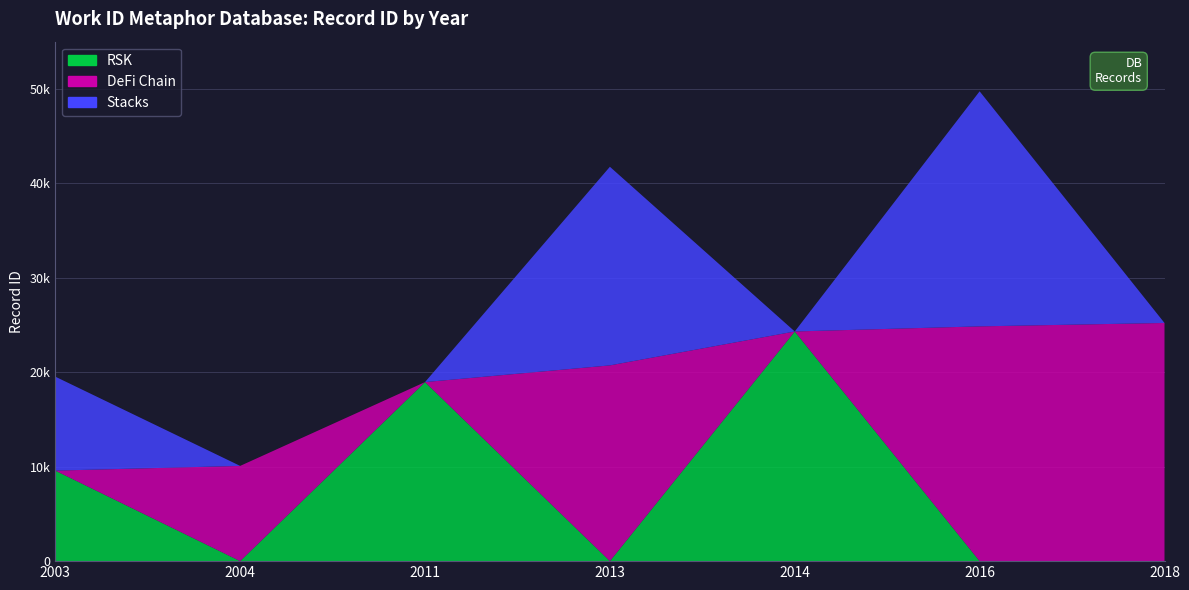

Reading left to right, list all the values displayed in this chart.

RSK: 2003=9585	2004=0	2011=18957	2013=0	2014=24316	2016=0	2018=0
DeFi Chain: 2003=0	2004=10084	2011=0	2013=20726	2014=0	2016=24857	2018=25217
Stacks: 2003=9948	2004=0	2011=0	2013=21028	2014=0	2016=24886	2018=0